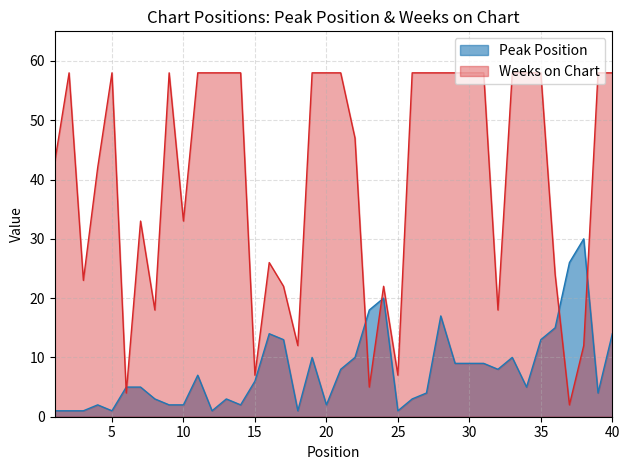

Which category has the lowest value across all series?

1